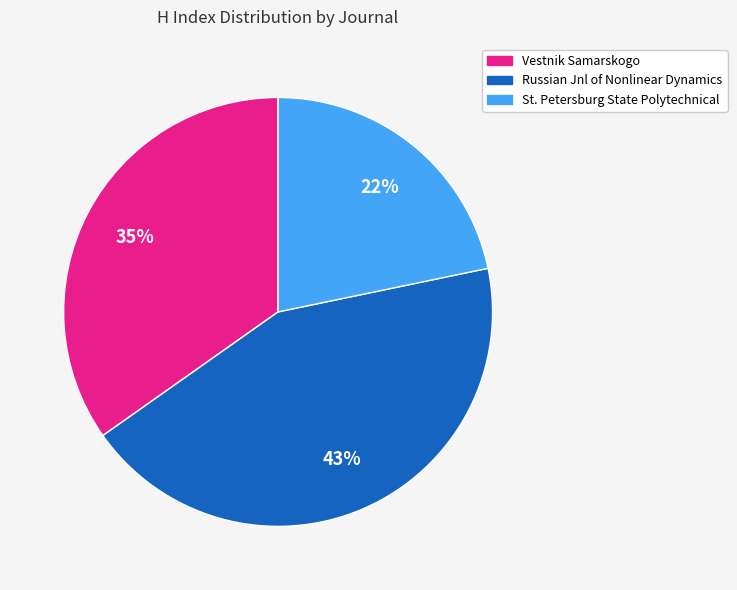

To the nearest percent, what is the combined percentage of Vestnik Samarskogo and Russian Jnl of Nonlinear Dynamics?

78%